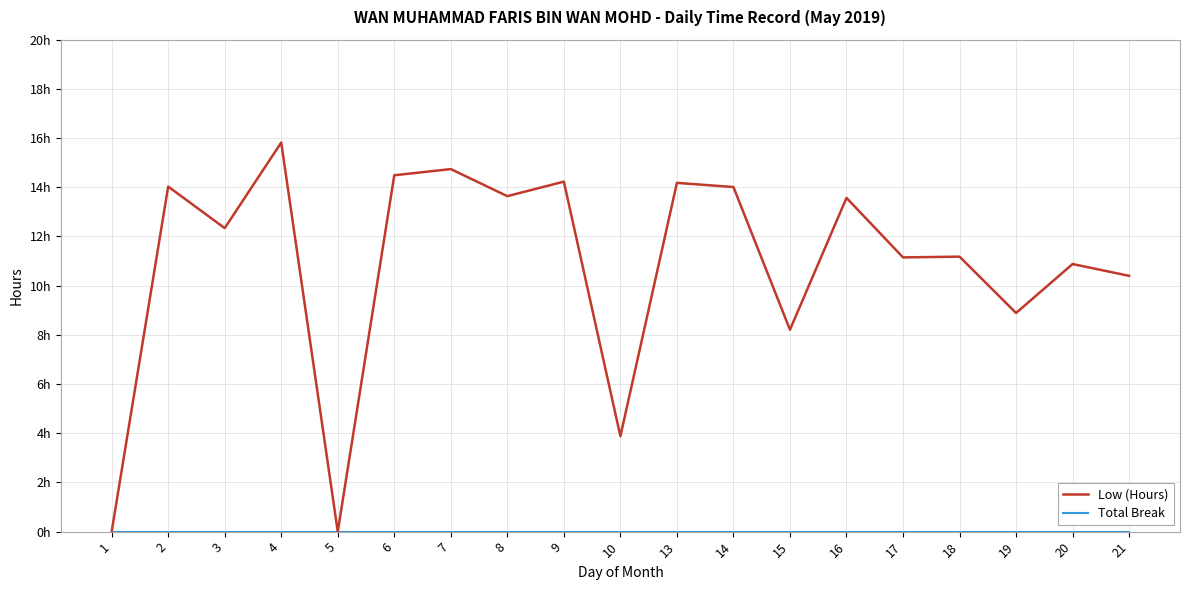

Reading left to right, extract all data points from this chart.

Low (Hours): 1=0.0	2=14.0	3=12.3	4=15.8	5=0.0	6=14.5	7=14.7	8=13.6	9=14.2	10=3.9	13=14.2	14=14.0	15=8.2	16=13.6	17=11.2	18=11.2	19=8.9	20=10.9	21=10.4
Total Break: 1=0.0	2=0.0	3=0.0	4=0.0	5=0.0	6=0.0	7=0.0	8=0.0	9=0.0	10=0.0	13=0.0	14=0.0	15=0.0	16=0.0	17=0.0	18=0.0	19=0.0	20=0.0	21=0.0